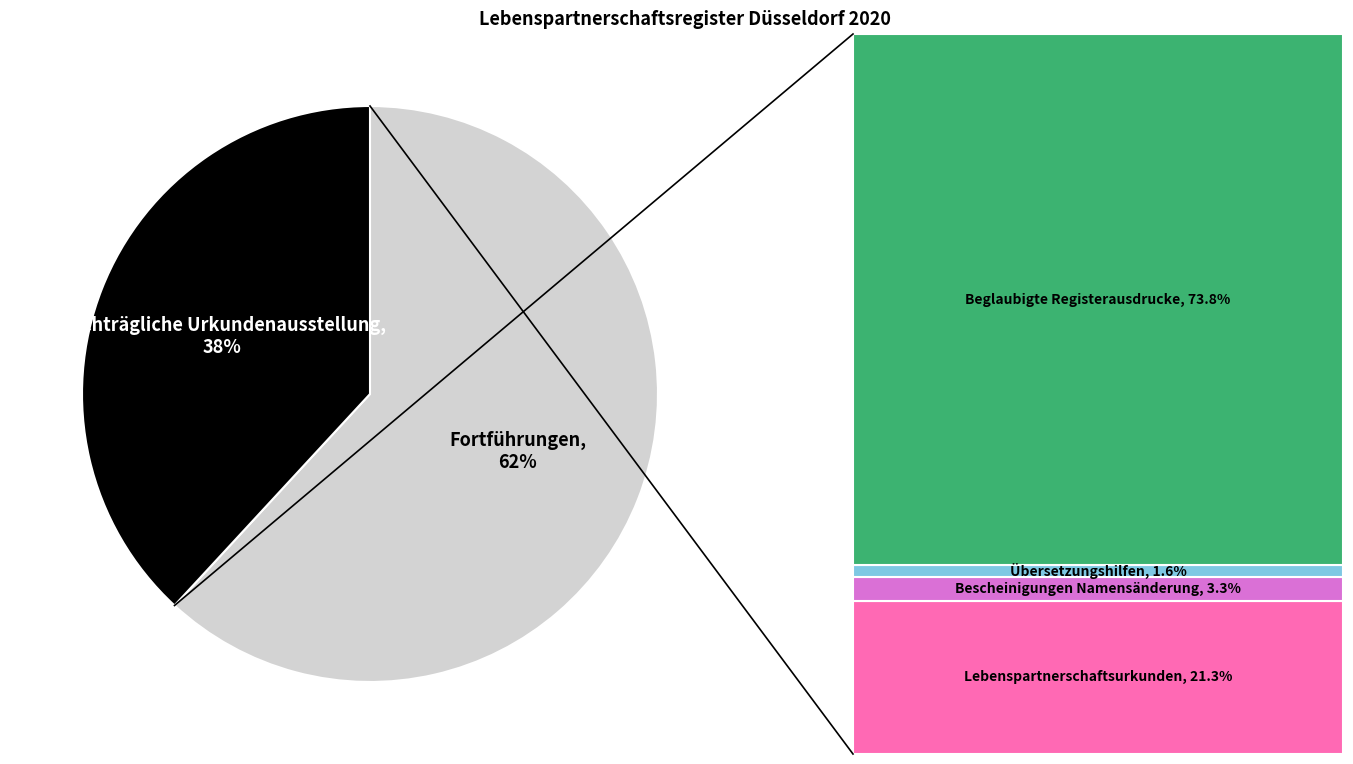

To the nearest percent, what is the average slice percentage?

50%